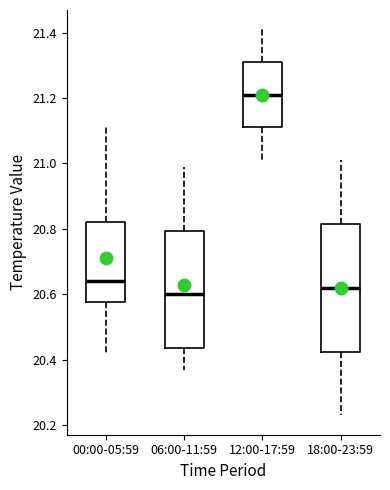

Where is the lower edge of the box for 06:00-11:59 on the y-axis? The values are not printed on the chart, so give them approximately, as read against the axis.

20.44